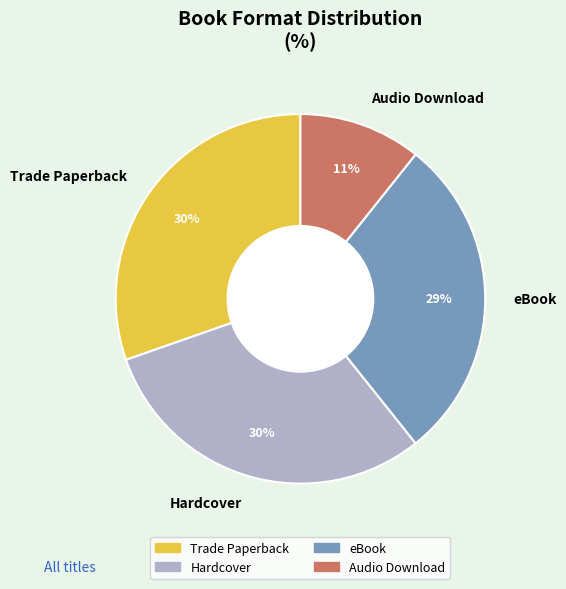

Between Hardcover and eBook, which is larger?

Hardcover